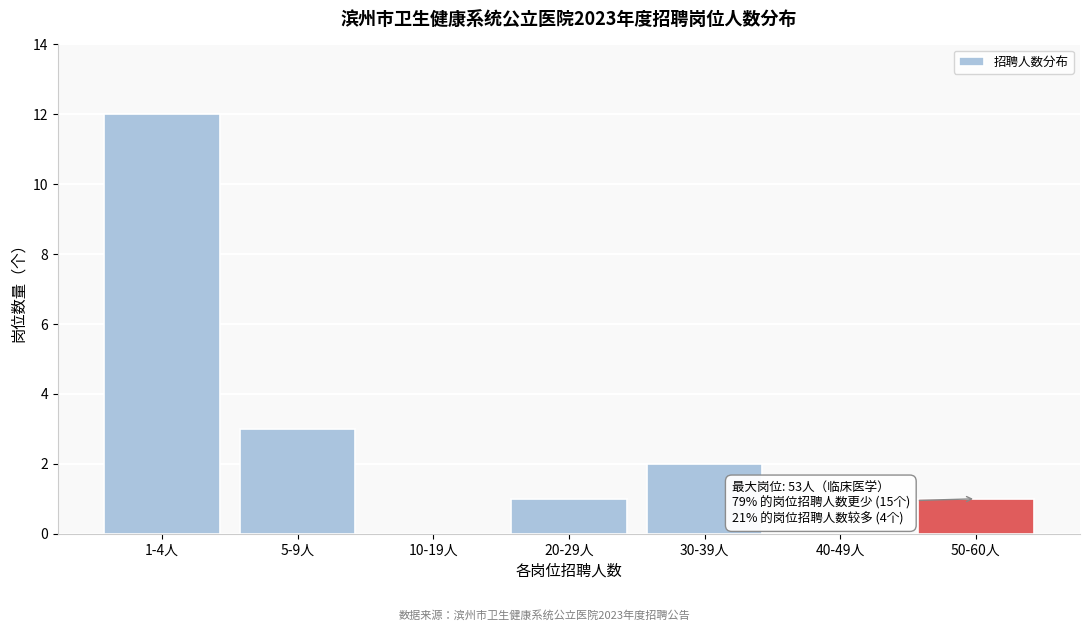

Reading right to left, extract all data points from this chart.

50-60人=1	40-49人=0	30-39人=2	20-29人=1	10-19人=0	5-9人=3	1-4人=12